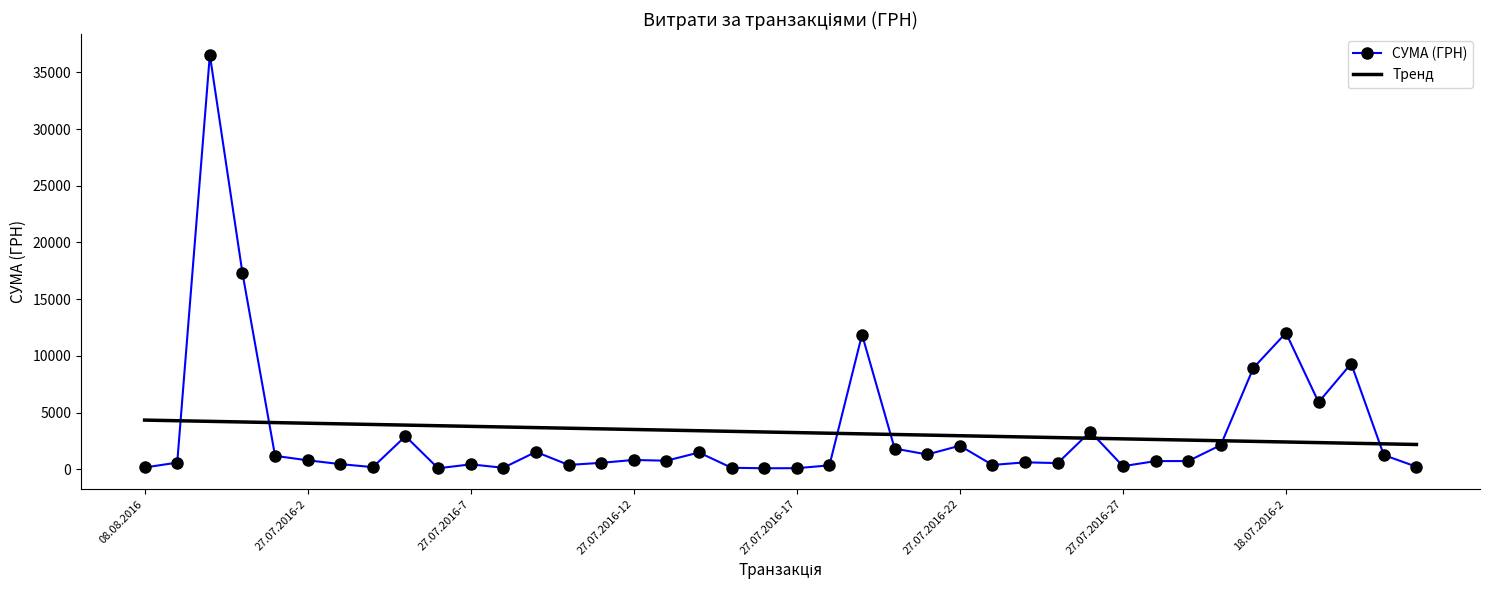

List the labels in order of value, largest first.

29.07.2016, 28.07.2016, 18.07.2016-2, 27.07.2016-19, 18.07.2016-4, 18.07.2016-1, 18.07.2016-3, 27.07.2016-26, 27.07.2016-5, 22.07.2016, 27.07.2016-22, 27.07.2016-20, 27.07.2016-9, 27.07.2016-14, 27.07.2016-21, 18.07.2016-5, 27.07.2016-1, 27.07.2016-12, 27.07.2016-2, 27.07.2016-13, 25.07.2016, 27.07.2016-28, 27.07.2016-24, 04.08.2016, 27.07.2016-11, 27.07.2016-25, 27.07.2016-3, 27.07.2016-7, 27.07.2016-10, 27.07.2016-23, 27.07.2016-18, 27.07.2016-27, 20.05.2016, 27.07.2016-4, 08.08.2016, 27.07.2016-8, 27.07.2016-15, 27.07.2016-17, 27.07.2016-16, 27.07.2016-6